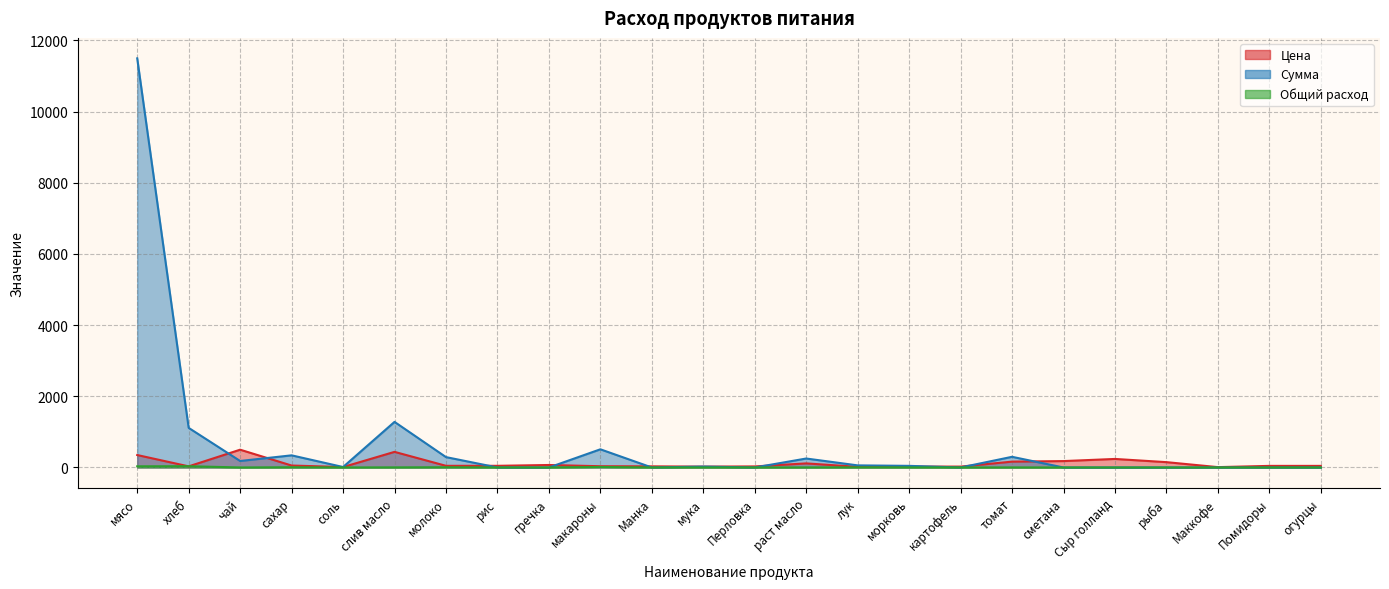

Which series has the largest range (max minus min)?

Сумма